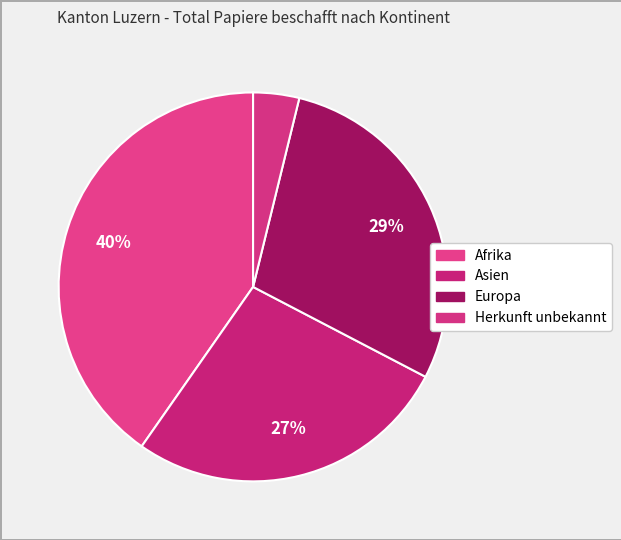

Count the number of slices in the pie.

4